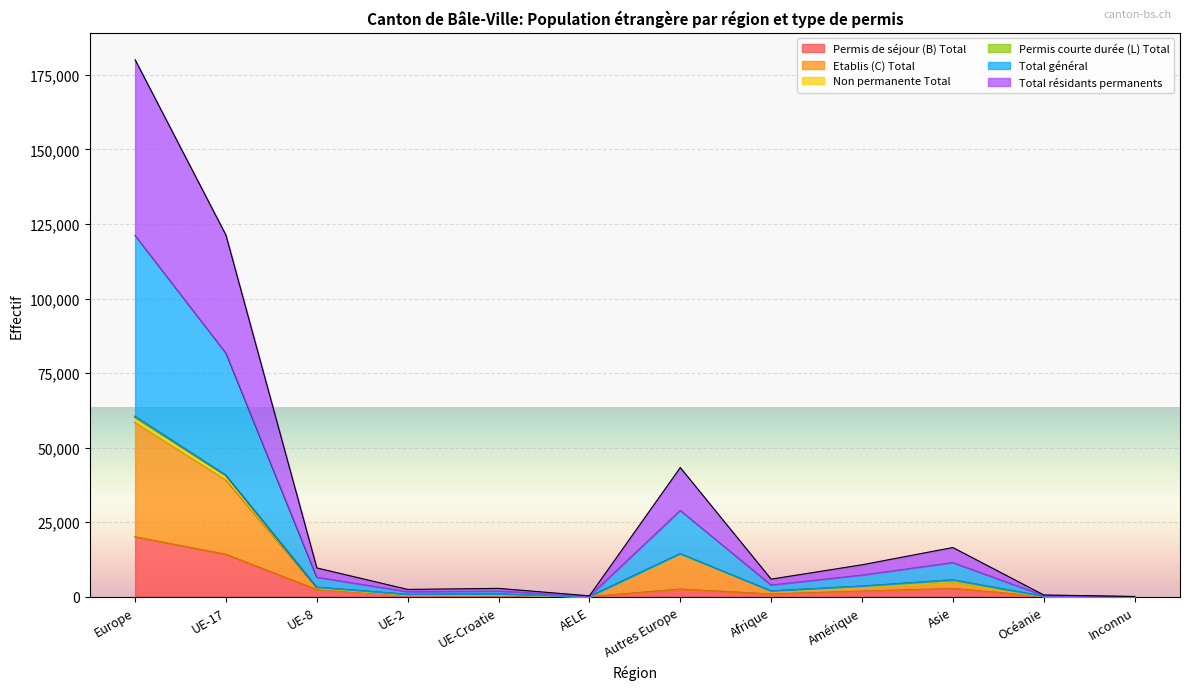

What position from the right is Océanie?

2